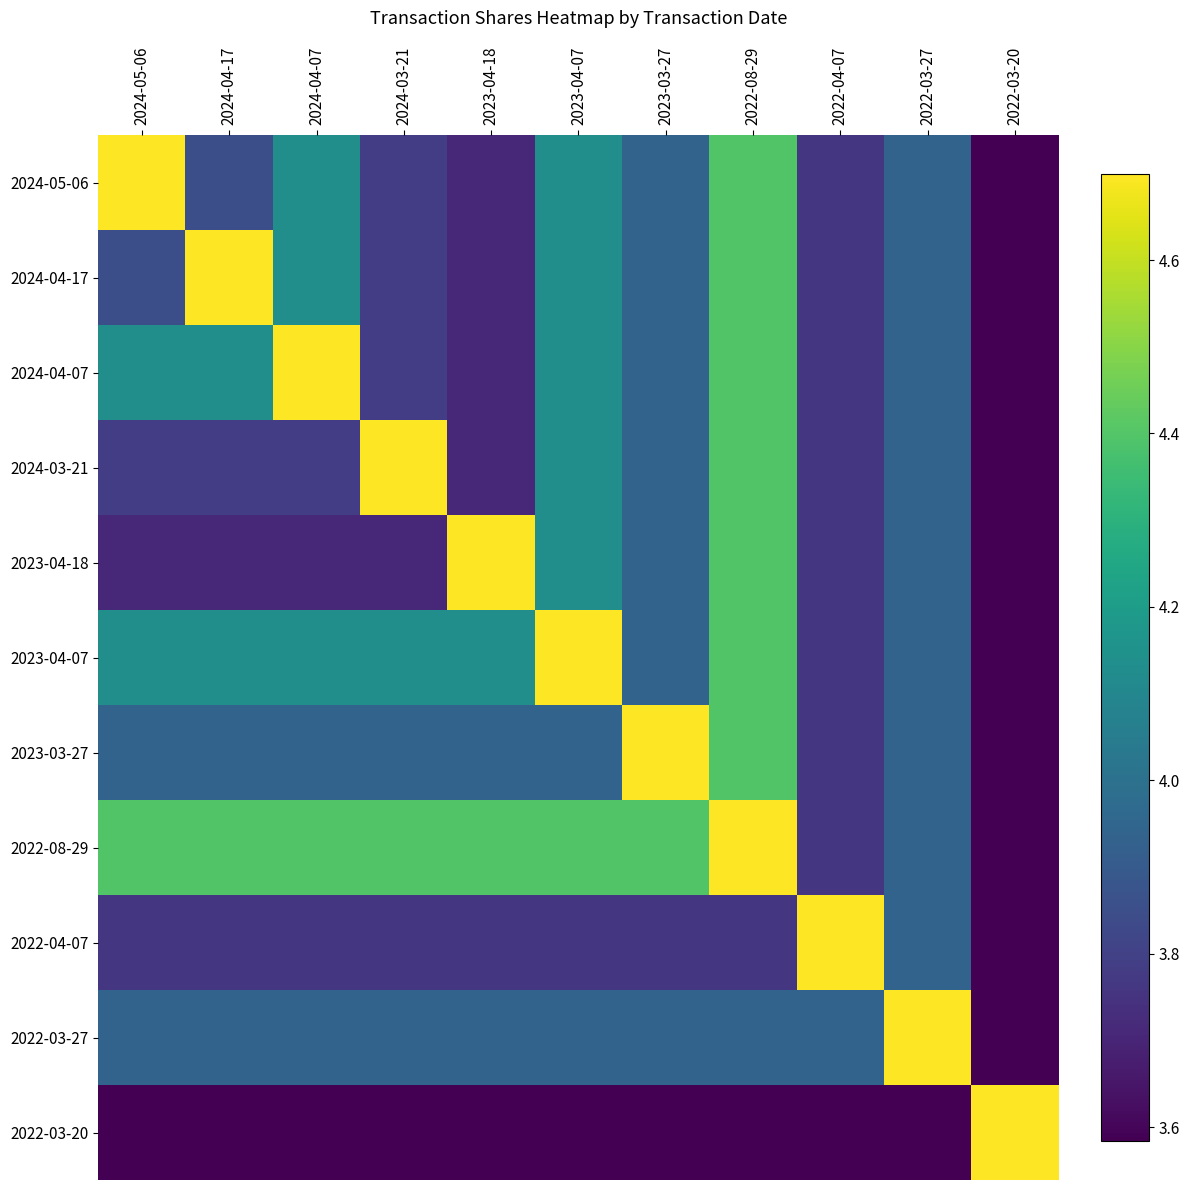

Which category has the lowest value across all series?

2022-03-20